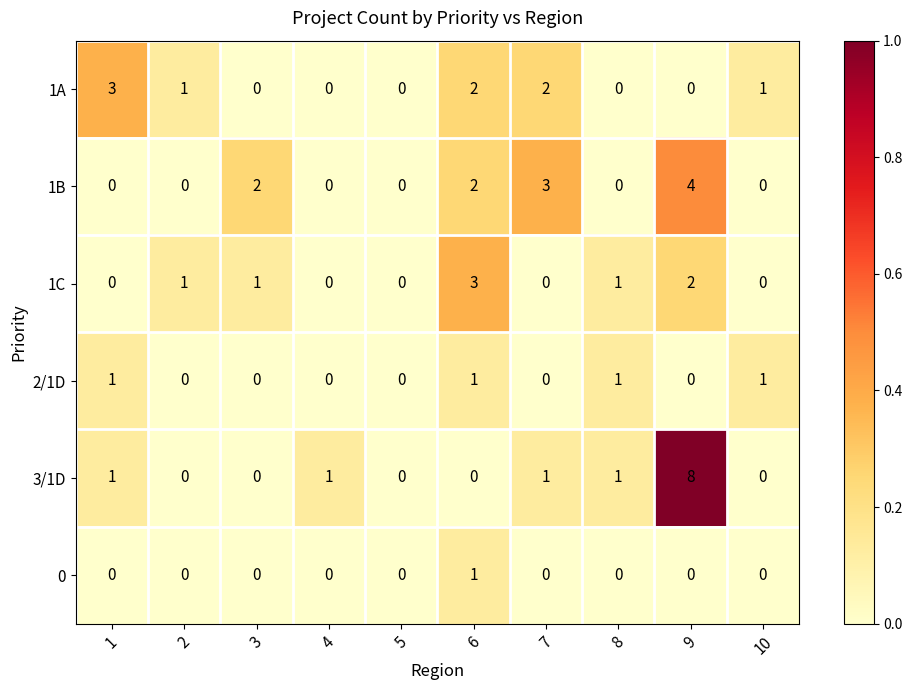

At which category is the sum across all series the highest?

9